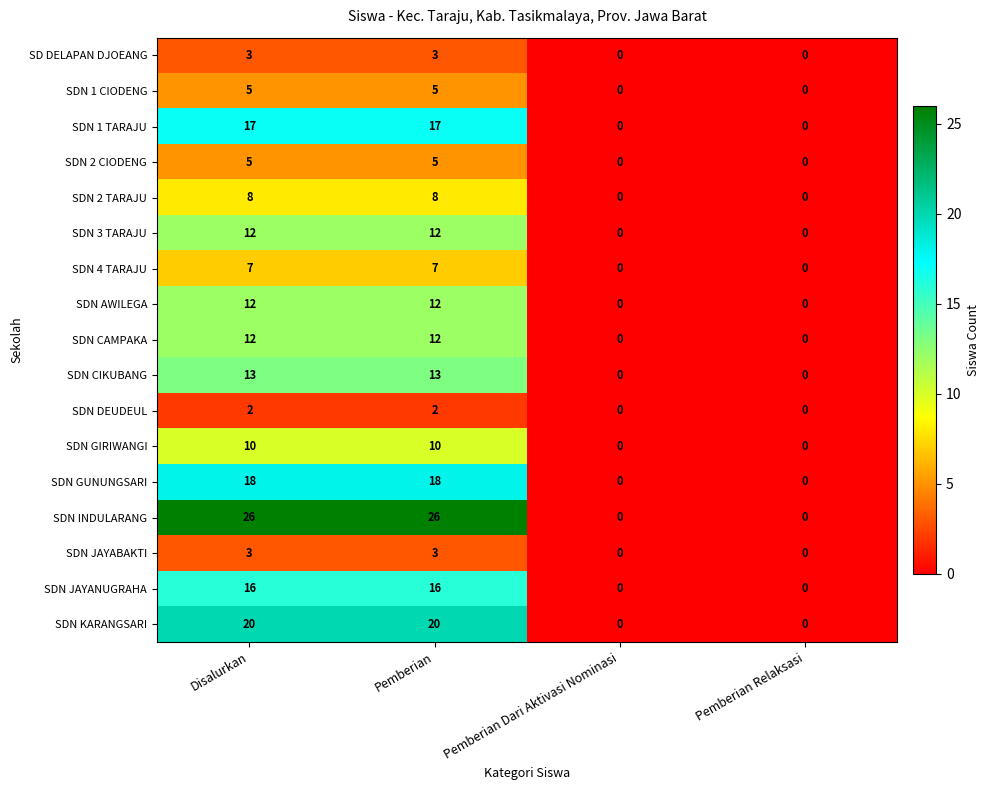

True or false: SDN INDULARANG has a value of 17 at Pemberian.

False